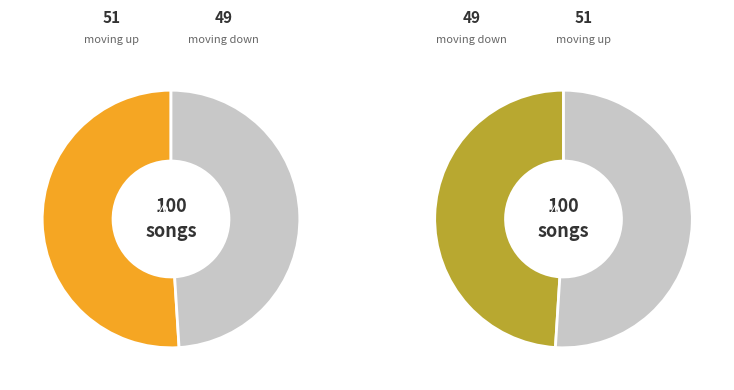

To the nearest percent, what is the difference between the up and down slice percentages?

2%